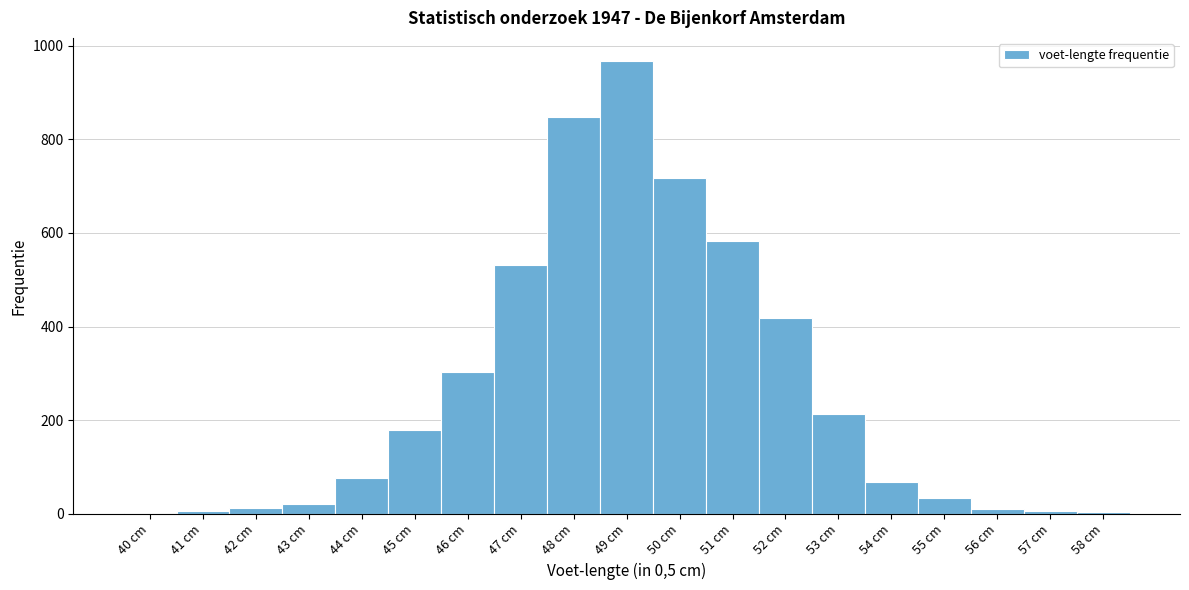

What is the sum of the values at 44 cm and 50 cm?

794